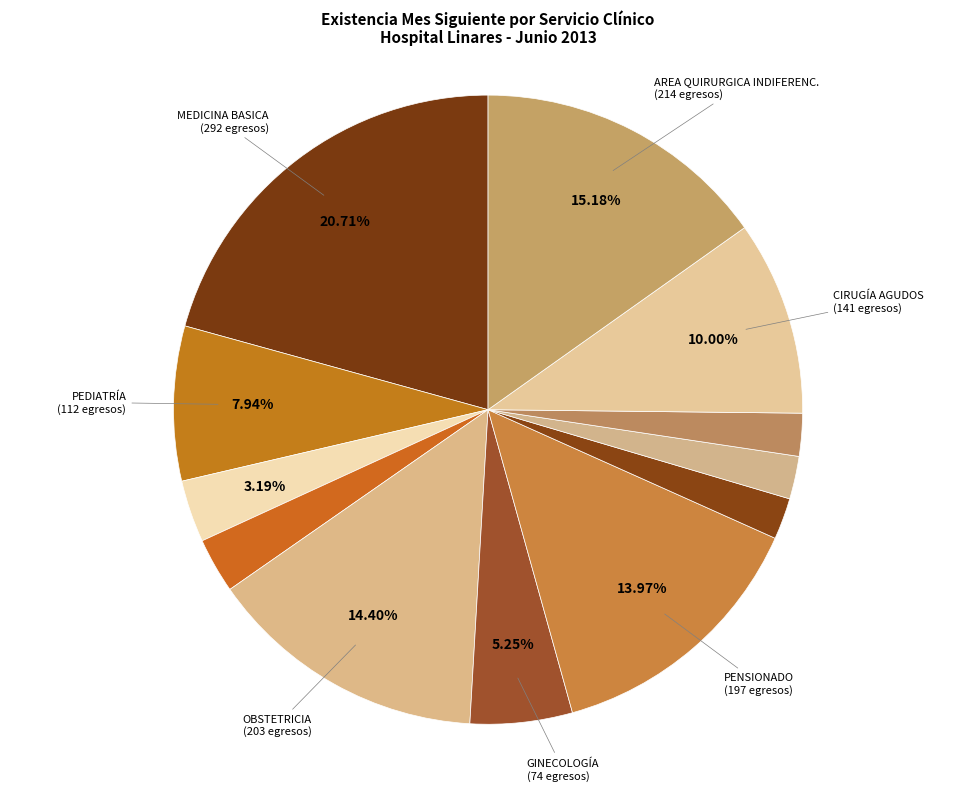

How many segments does this pie chart have?

12